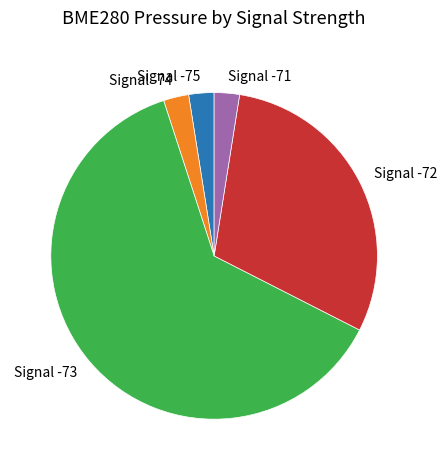

Which category has the biggest portion of the pie?

Signal -73